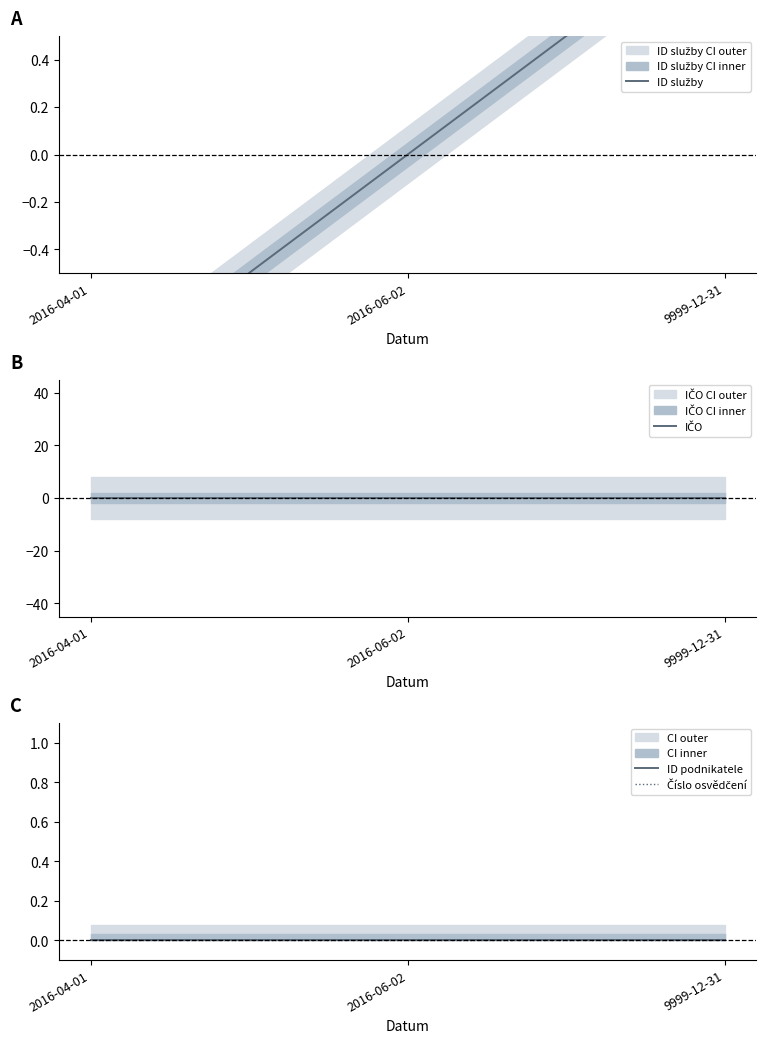

What is the total value across all series at 2016-04-01?

-1